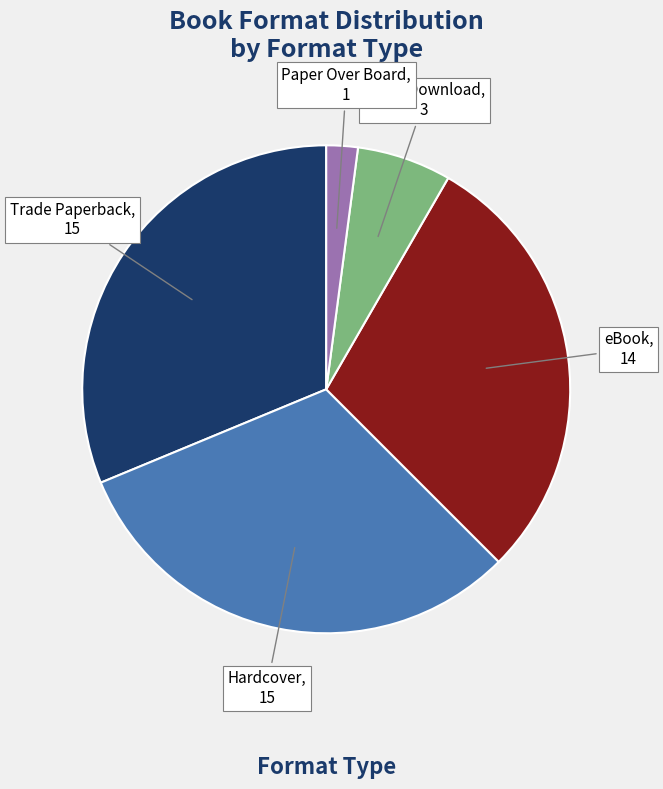

Is there a majority slice in this chart?

No